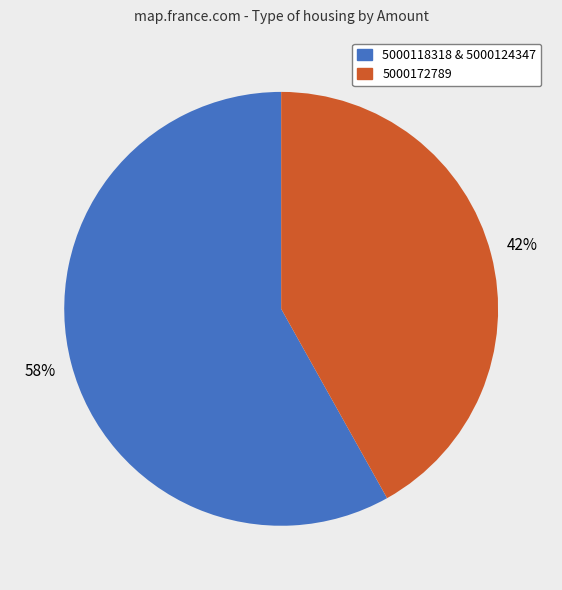

Rank the categories by value from lowest to highest.

5000172789, 5000118318 & 5000124347